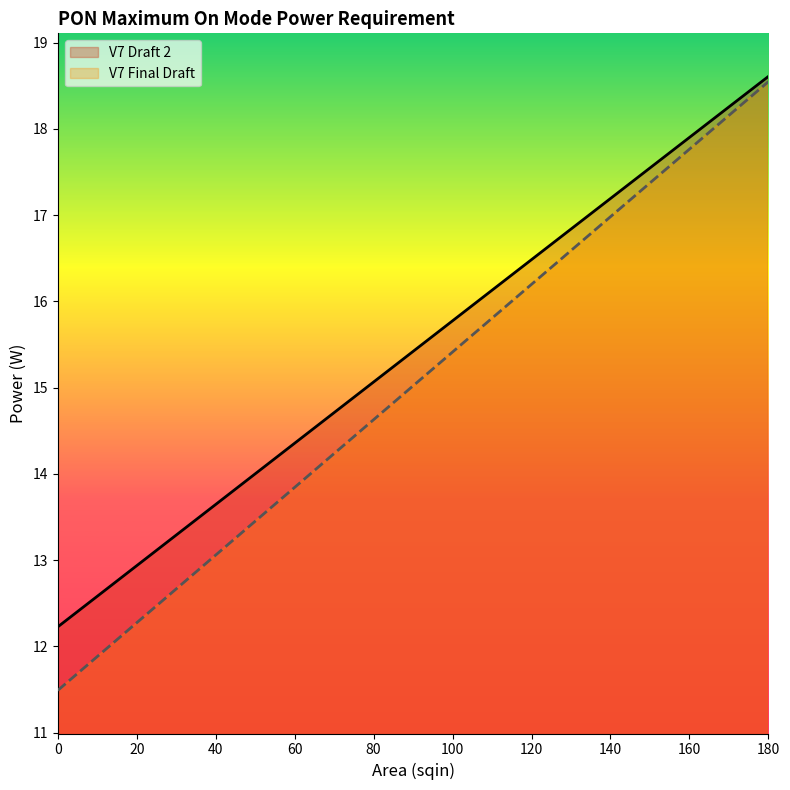

What is the value of the V7 Final Draft point at the 14th from the left?

14.0